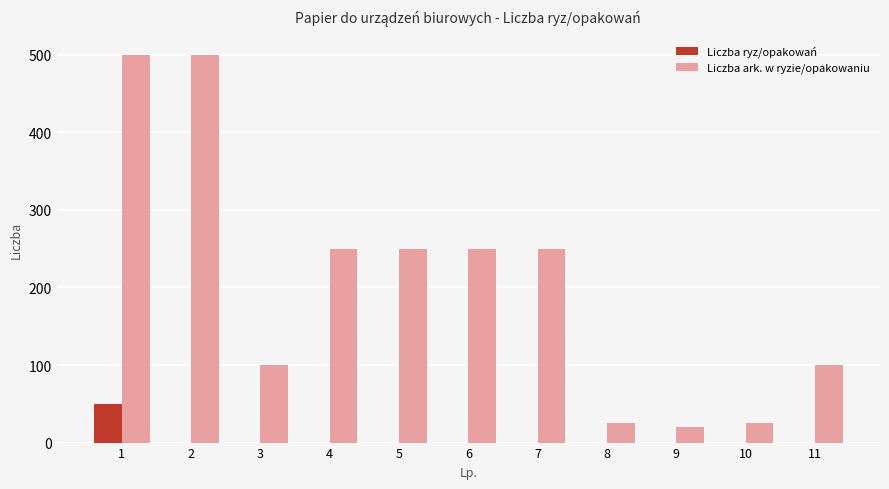

Which series changed the most between 1 and 10?

Liczba ark. w ryzie/opakowaniu